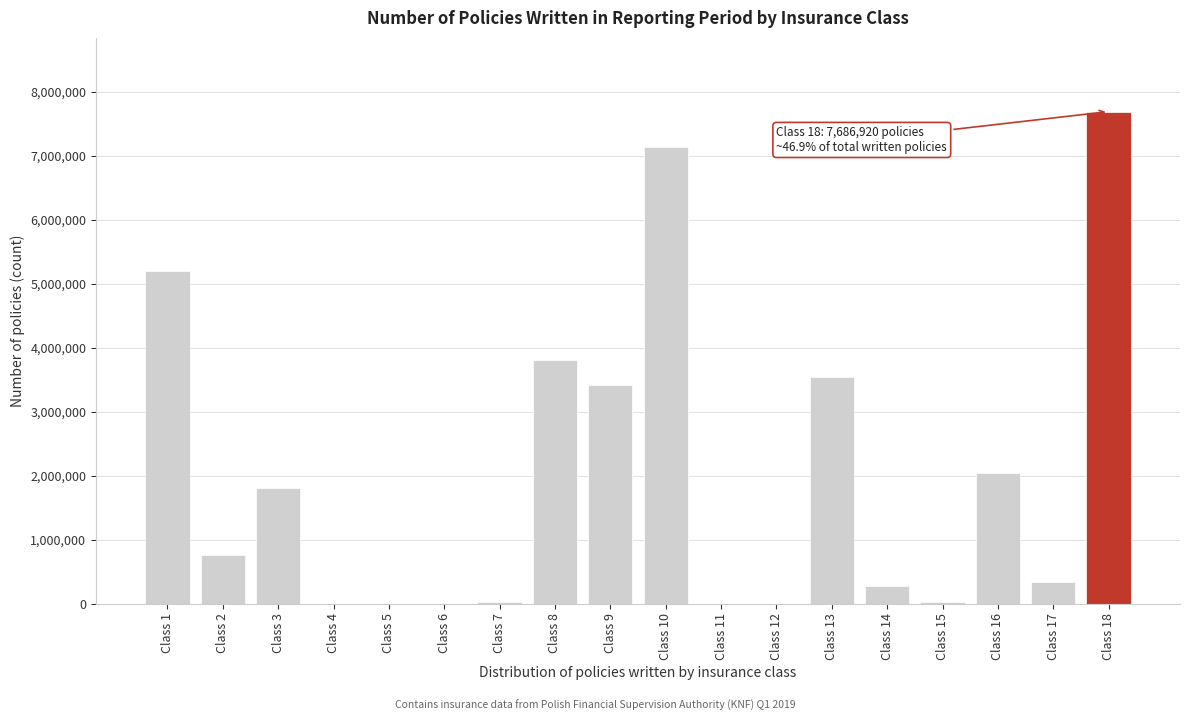

What is the change in value from Class 2 to Class 13?

+2786280